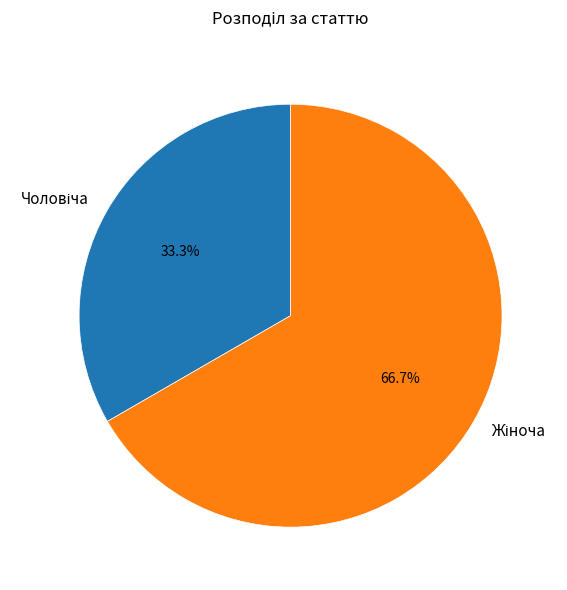

What percentage do Чоловіча and Жіноча together represent?

100.0%